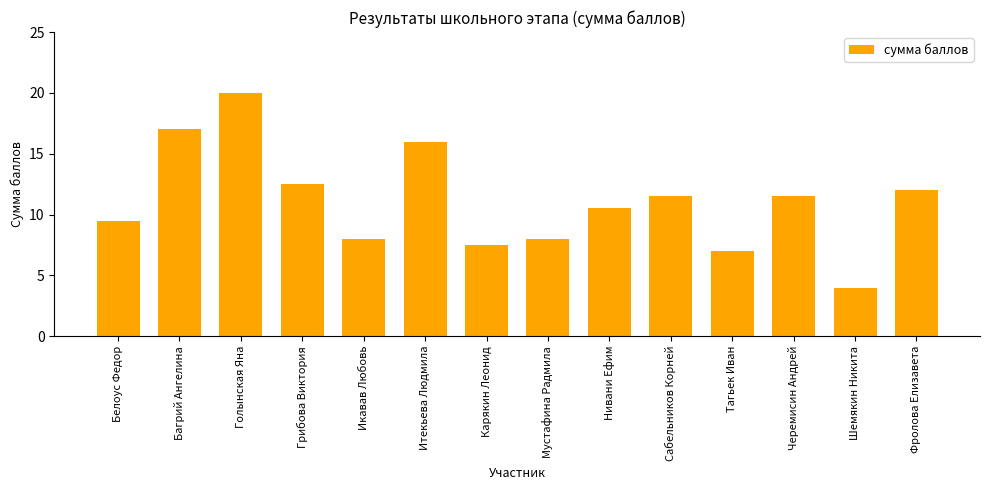

What is the label of the 5th bar from the left?

Икавав Любовь